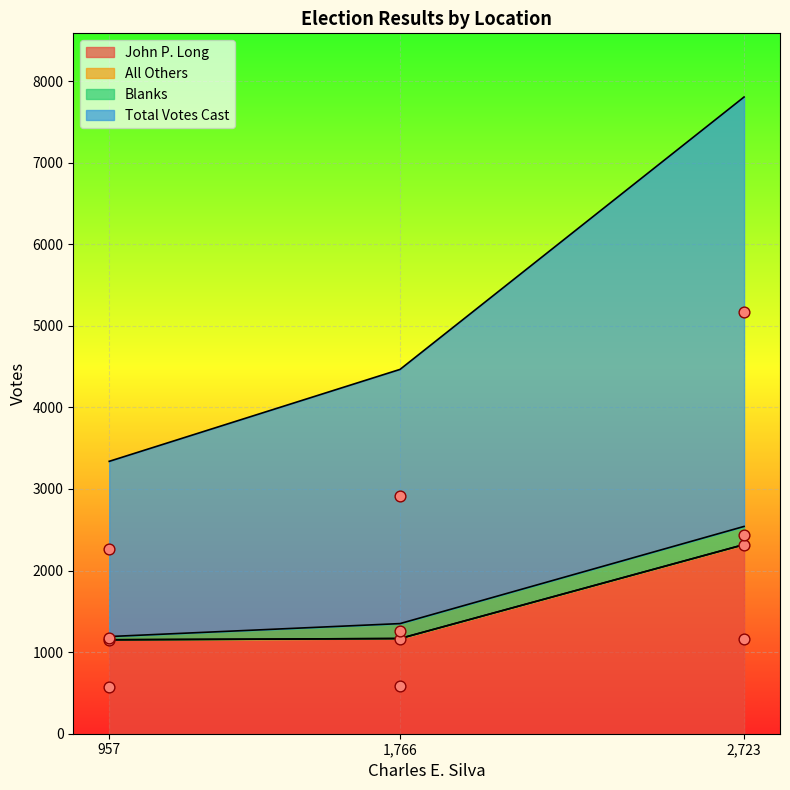

Which series reaches the minimum Y coordinate?

All Others